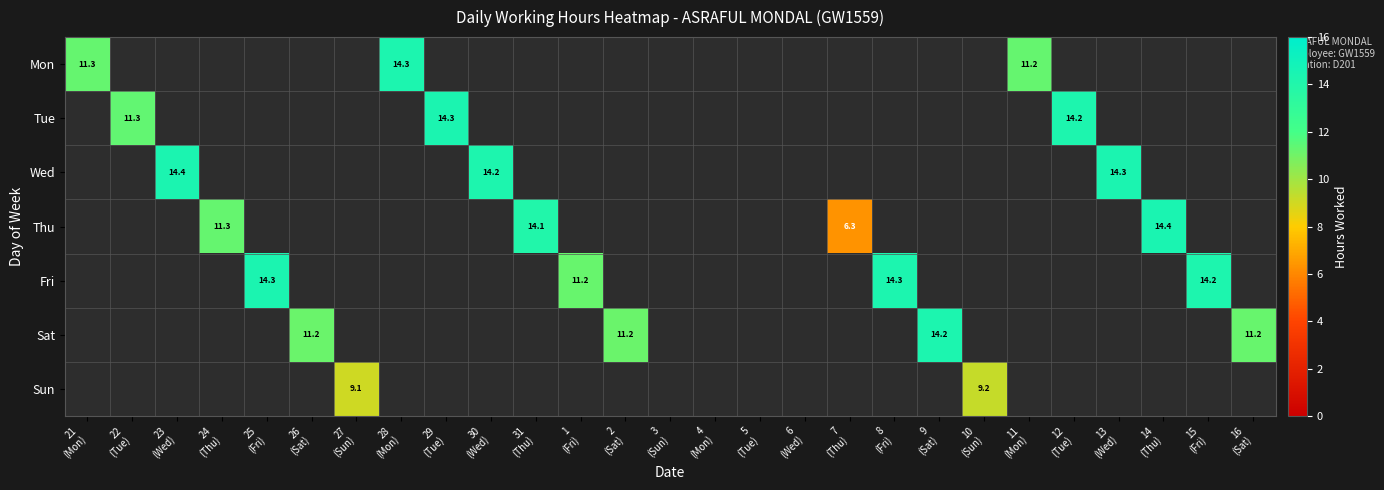

Which series has the widest spread of values?

Thu